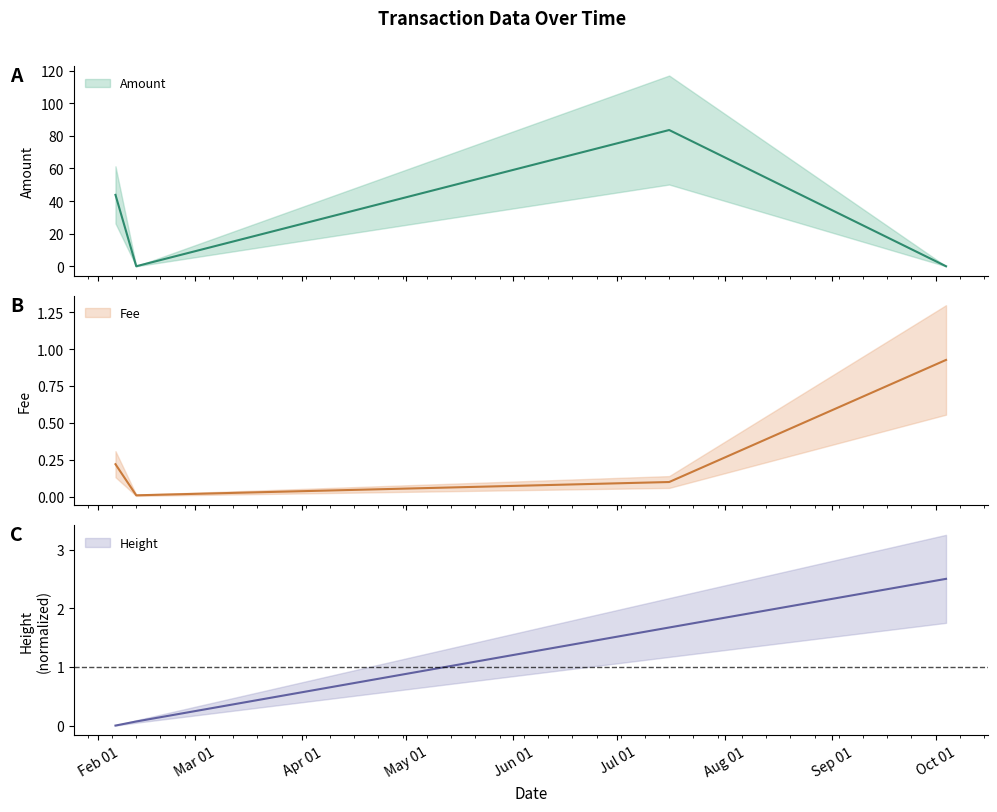

Reading left to right, list all the values displayed in this chart.

Amount: 43.8	0.0	83.6	0.0
Fee: 0.2	0.0	0.1	0.9
Height: 0.0	0.1	1.7	2.5